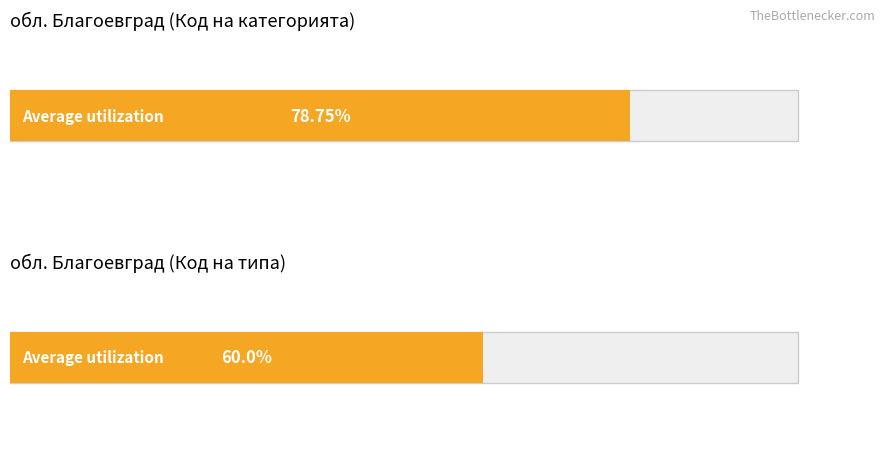

Which category has the lowest value in the Код на типа series?

обл. Благоевград